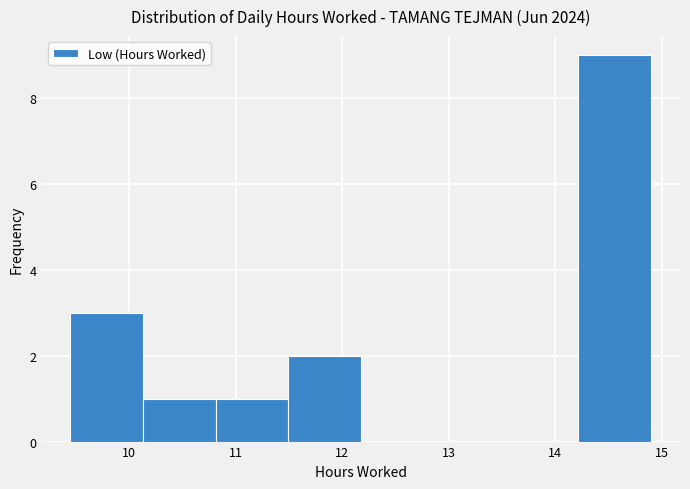

What is the height of the bar covering 14.2 to 14.9 on the x-axis? Neither the bar edges nor the heights are printed on the chart, so give them approximately, as read against the axes.

9